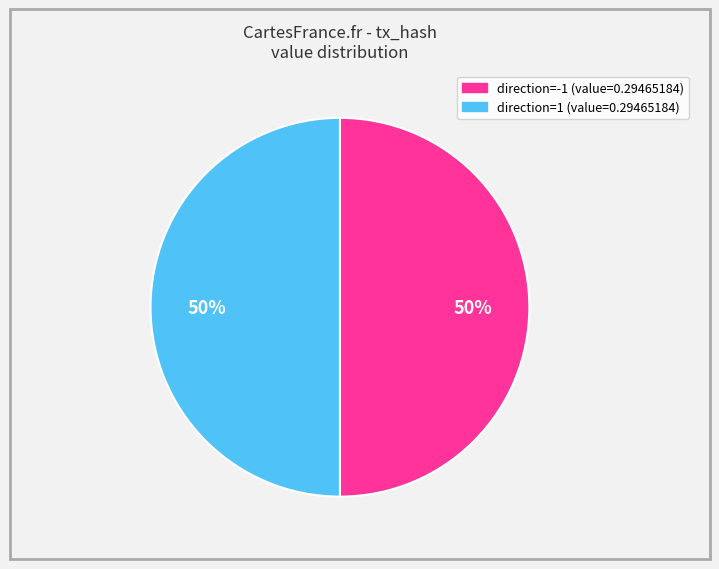

To the nearest percent, what is the average slice percentage?

50%